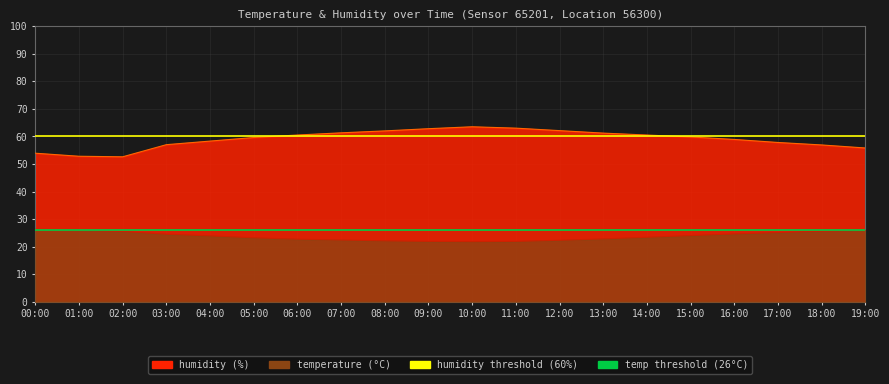

How many interior local valleys does the temperature series have?

1